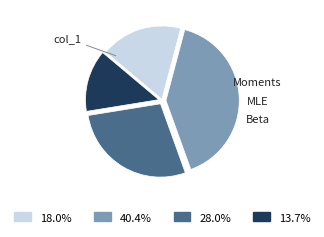

Approximately how many times larger is the value at 13.7% compared to 40.4%?

0.3